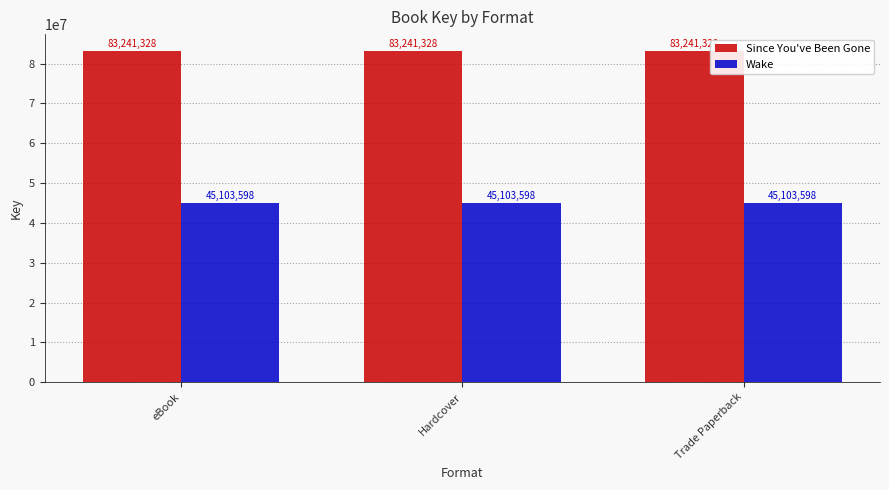

What is the difference between the highest and lowest values at Hardcover?

38137730